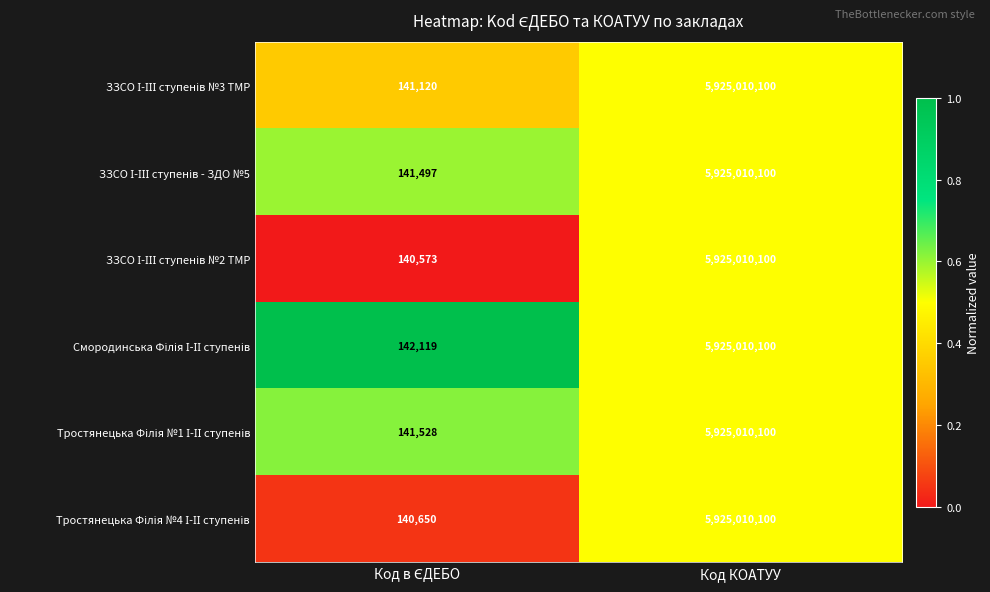

At which category is the sum across all series the highest?

Код КОАТУУ